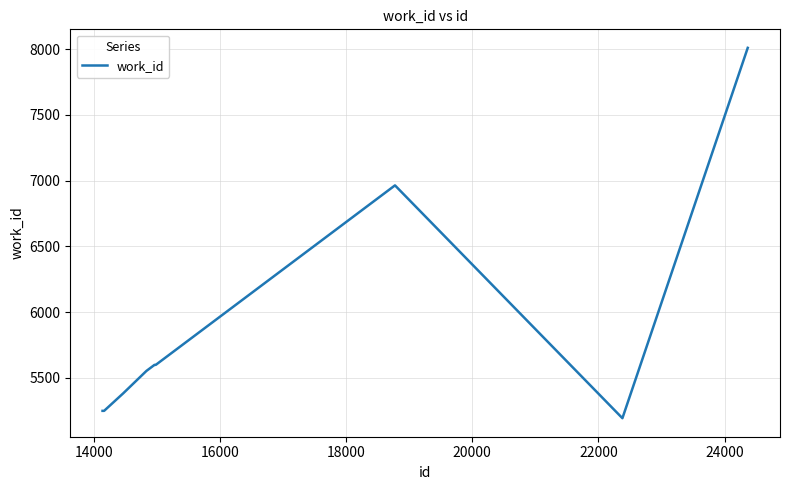

What is the sum of all values?

59756